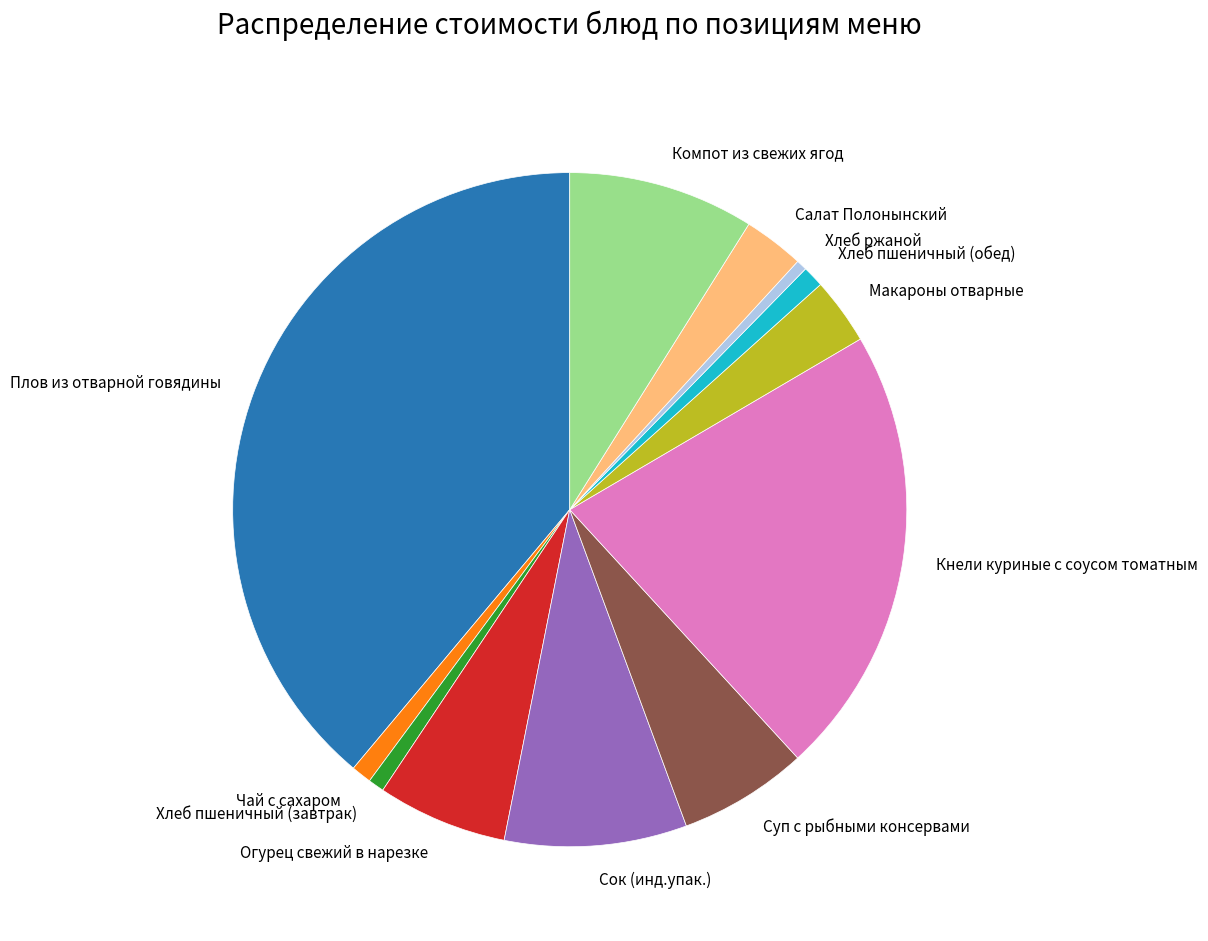

The Макароны отварные slice represents 3% of the pie. True or false?

True